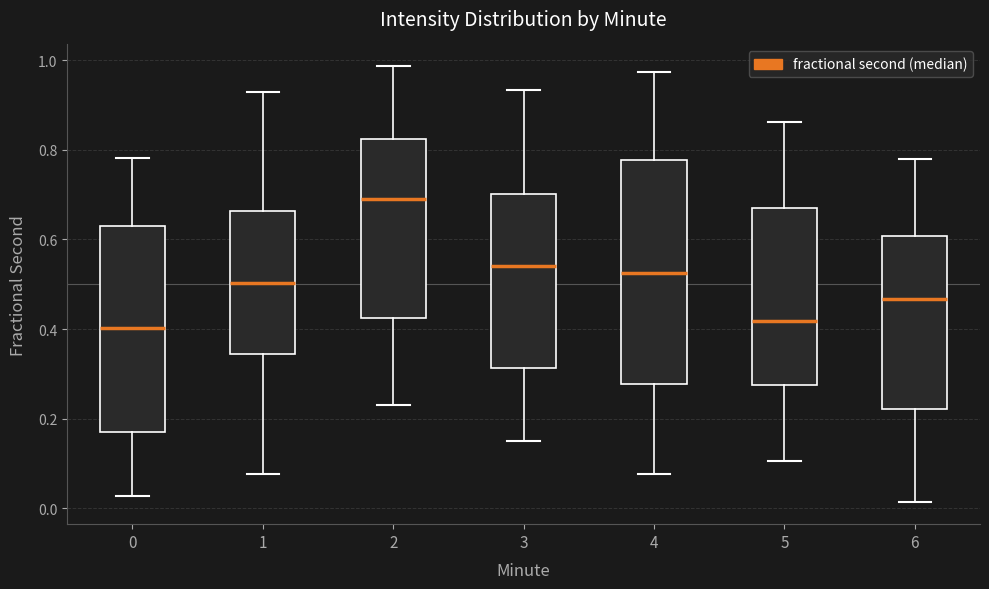

Reading left to right, read every box against the y-axis: the position of its median line, the range the box covers, and the ends of its whiskers. The values are not printed on the chart, so give them approximately, as read against the axis.

0: median 0.40, box 0.16 to 0.64, whiskers 0.02 to 0.78
1: median 0.50, box 0.34 to 0.66, whiskers 0.08 to 0.92
2: median 0.70, box 0.42 to 0.82, whiskers 0.24 to 0.98
3: median 0.54, box 0.32 to 0.70, whiskers 0.16 to 0.94
4: median 0.52, box 0.28 to 0.78, whiskers 0.08 to 0.98
5: median 0.42, box 0.28 to 0.66, whiskers 0.10 to 0.86
6: median 0.46, box 0.22 to 0.60, whiskers 0.02 to 0.78